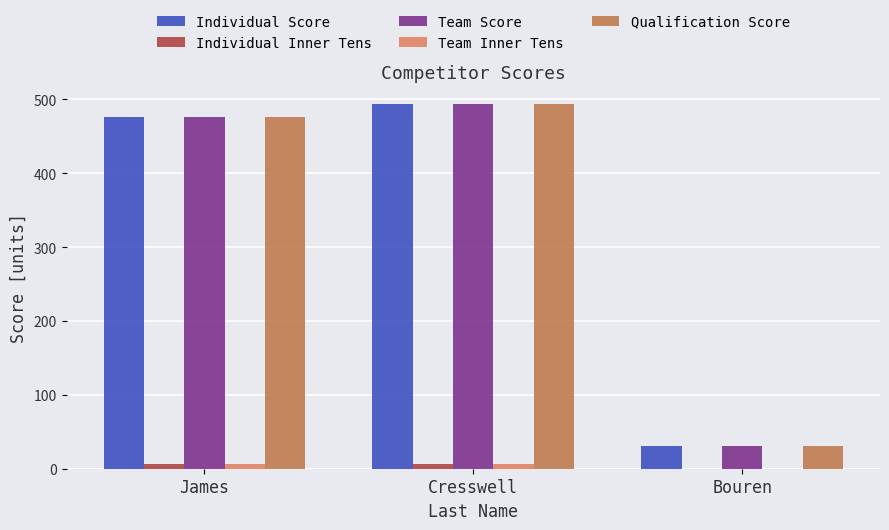

Reading left to right, extract all data points from this chart.

Individual Score: James=476	Cresswell=493	Bouren=31
Individual Inner Tens: James=6	Cresswell=7	Bouren=0
Team Score: James=476	Cresswell=493	Bouren=31
Team Inner Tens: James=6	Cresswell=7	Bouren=0
Qualification Score: James=476	Cresswell=493	Bouren=31